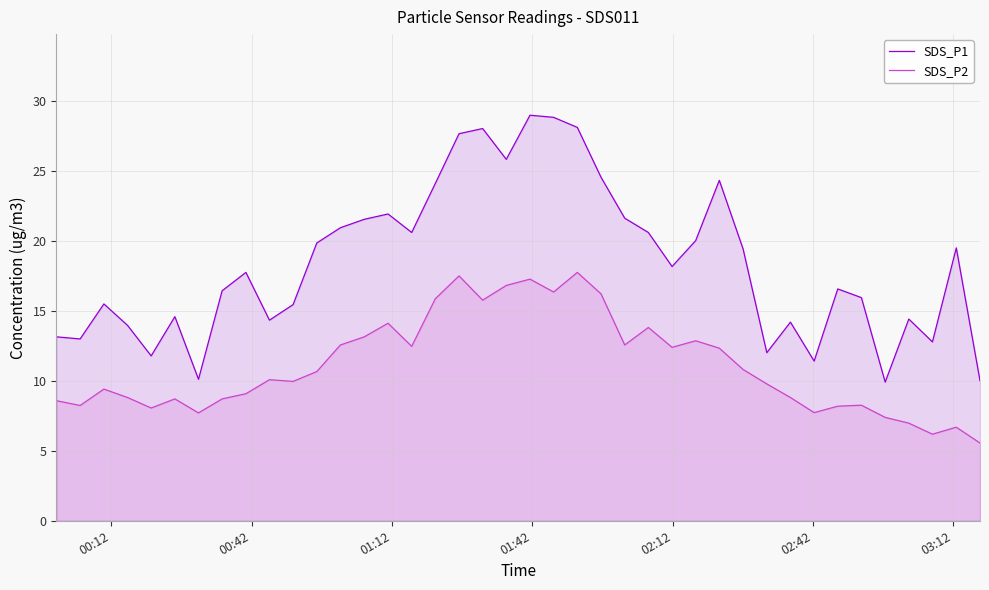

Which series has the largest total across all categories?

SDS_P1